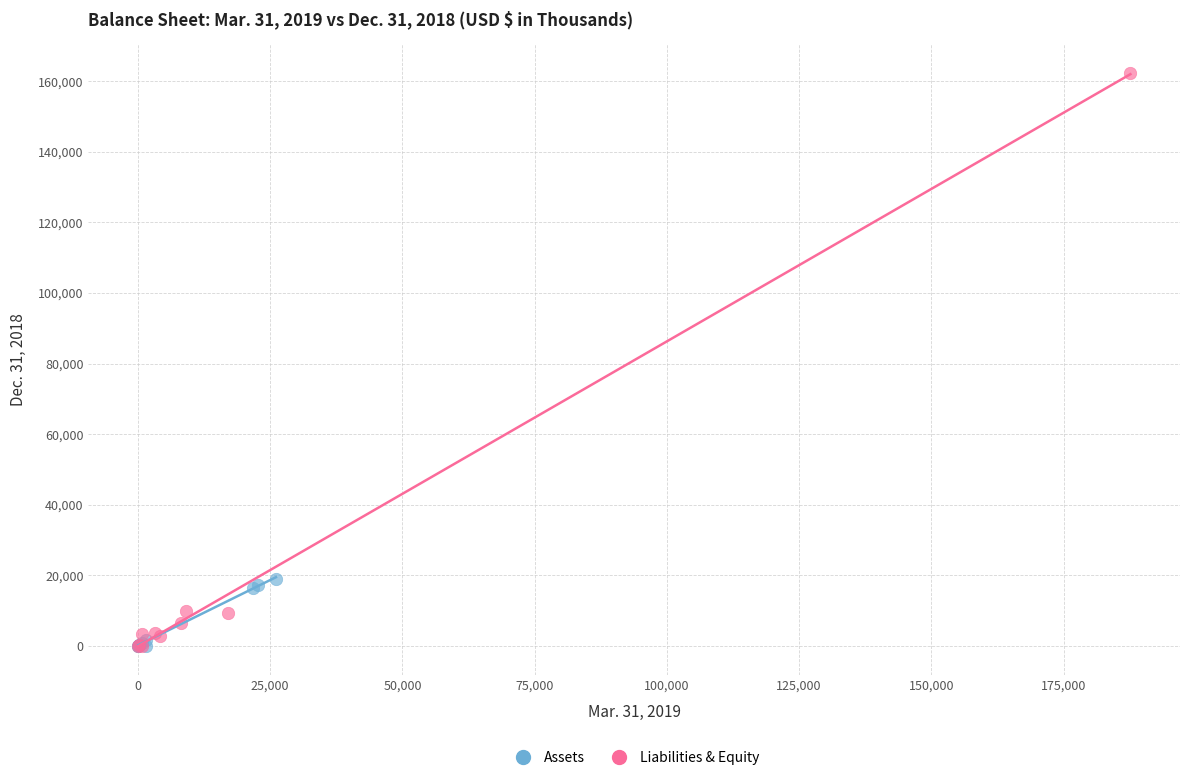

Which series has the widest spread of Y values?

Liabilities & Equity